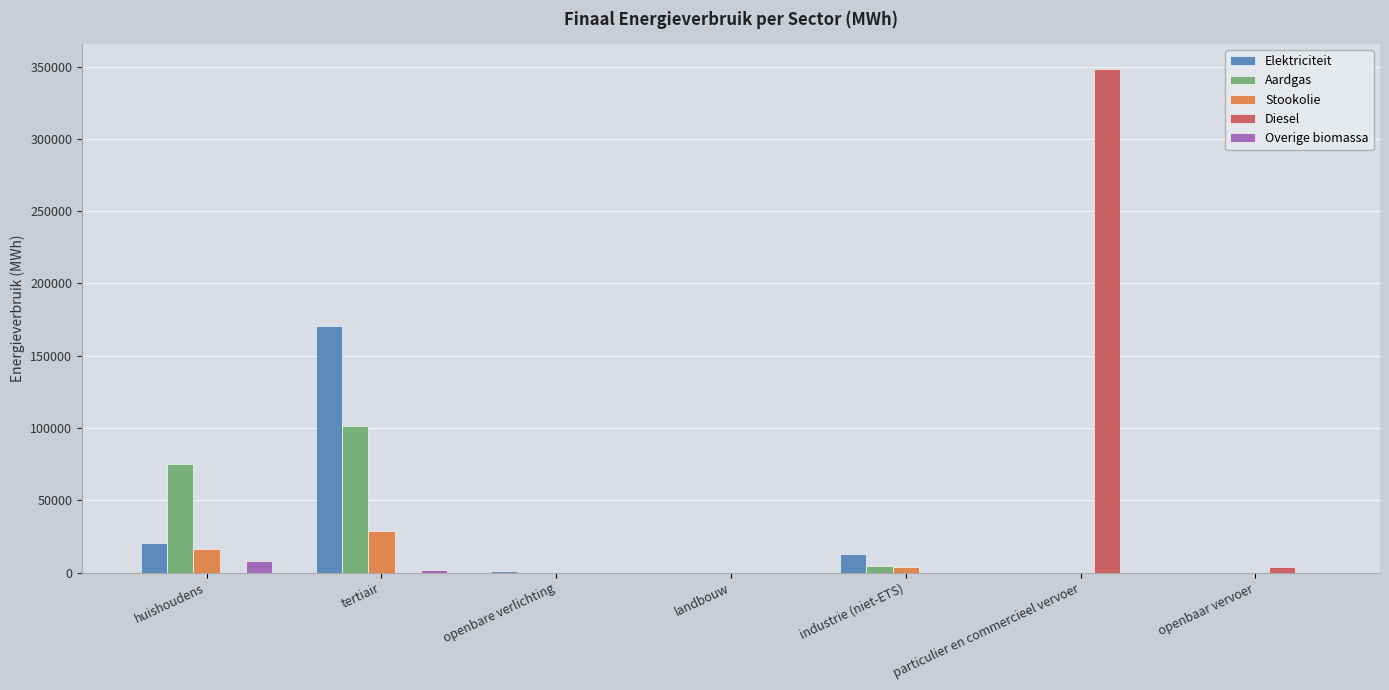

What is the sum of all Aardgas values?

181216.8